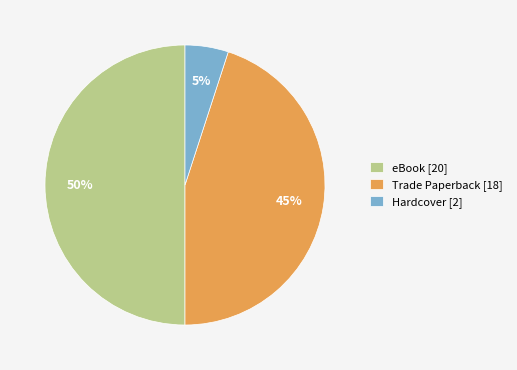

Rank the categories by value from highest to lowest.

eBook [20], Trade Paperback [18], Hardcover [2]